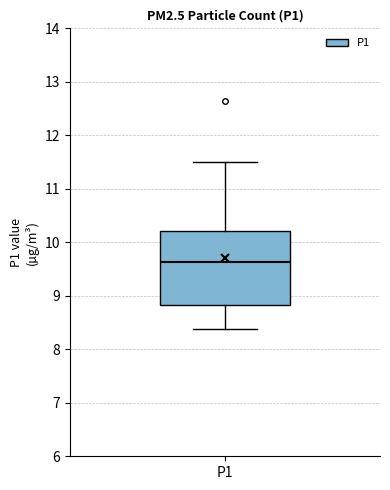

Where does the median line of the box for P1 sit on the y-axis? The values are not printed on the chart, so give them approximately, as read against the axis.

9.6